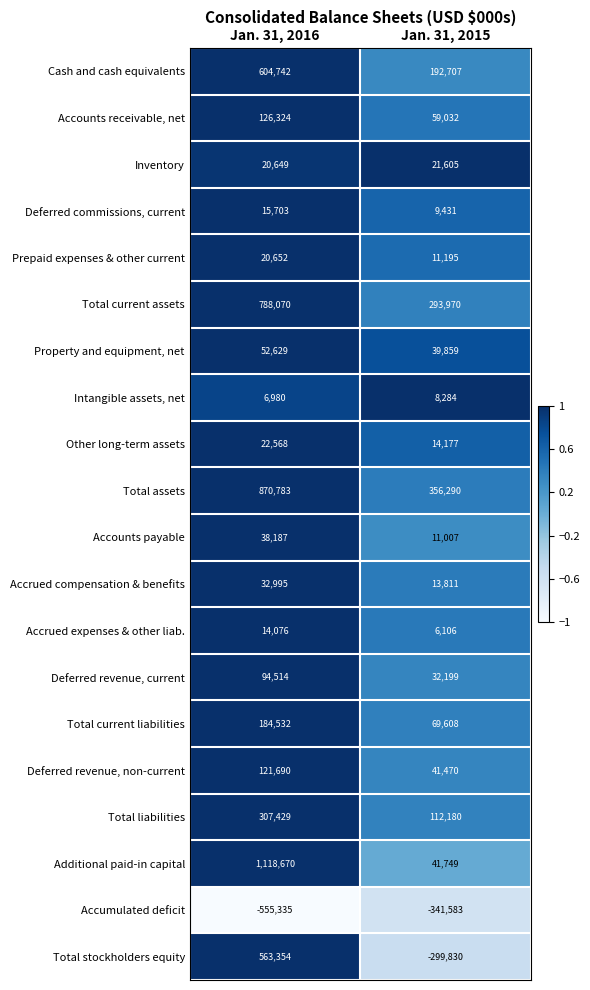

What is the sum of the Deferred revenue, non-current values at Jan. 31, 2015 and Jan. 31, 2016?

163160